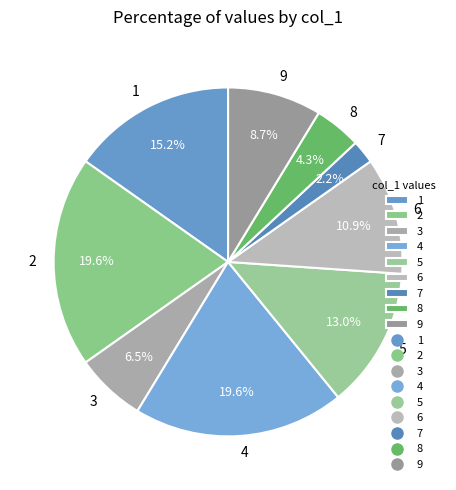

Which slice is the smallest?

7